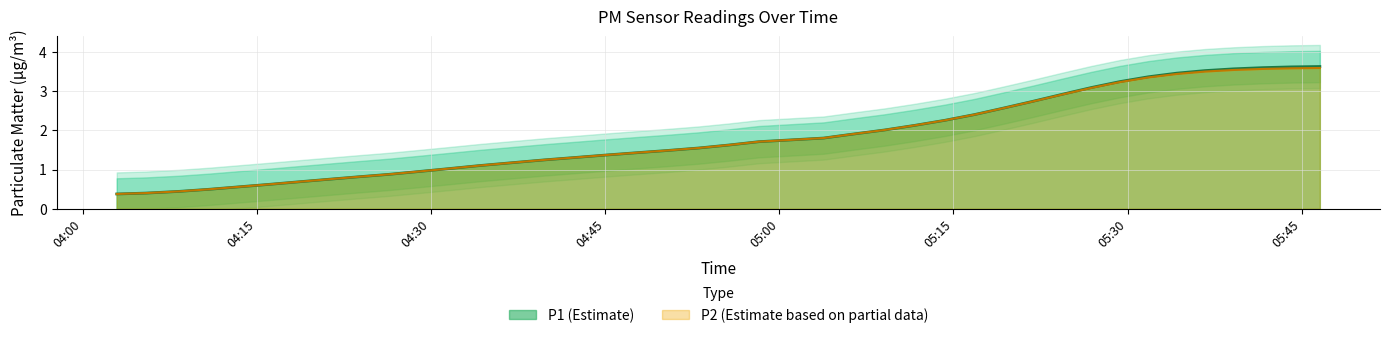

What is the sum of all P2 values?

73.6